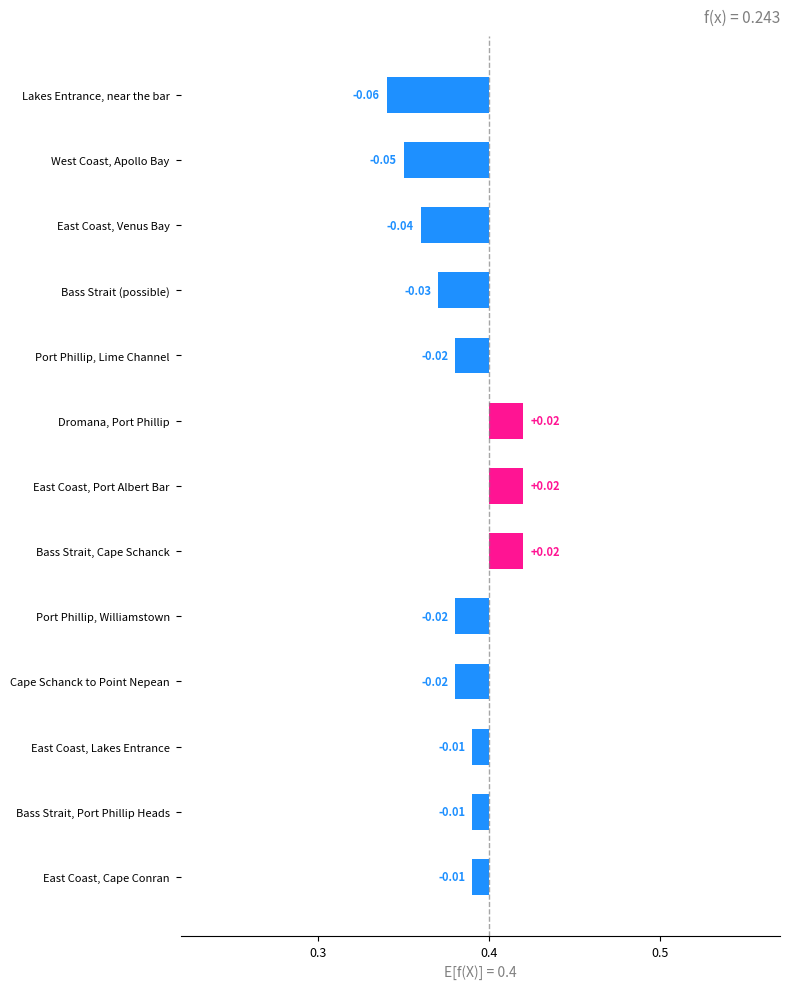

Between Dromana, Port Phillip and East Coast, Cape Conran, which is larger?

Dromana, Port Phillip